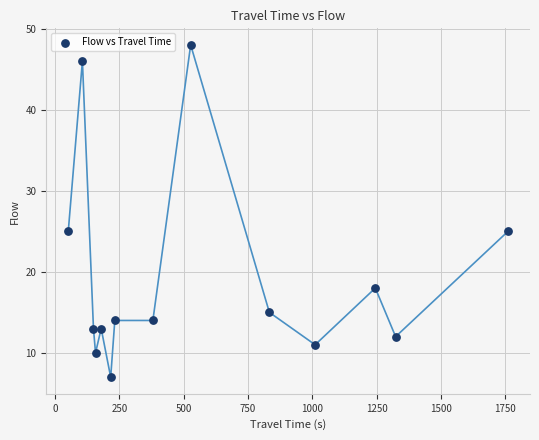

What is the range of X values (max minus min)?

1710